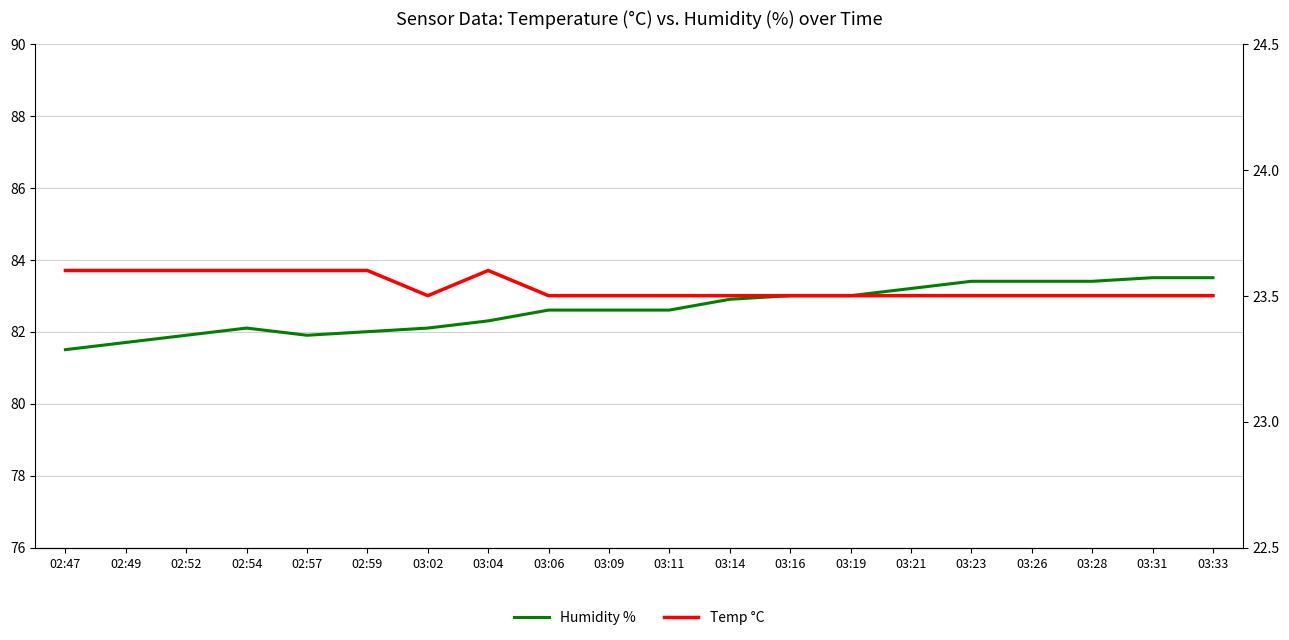

True or false: Humidity % and Temp °C cross at least once.

False